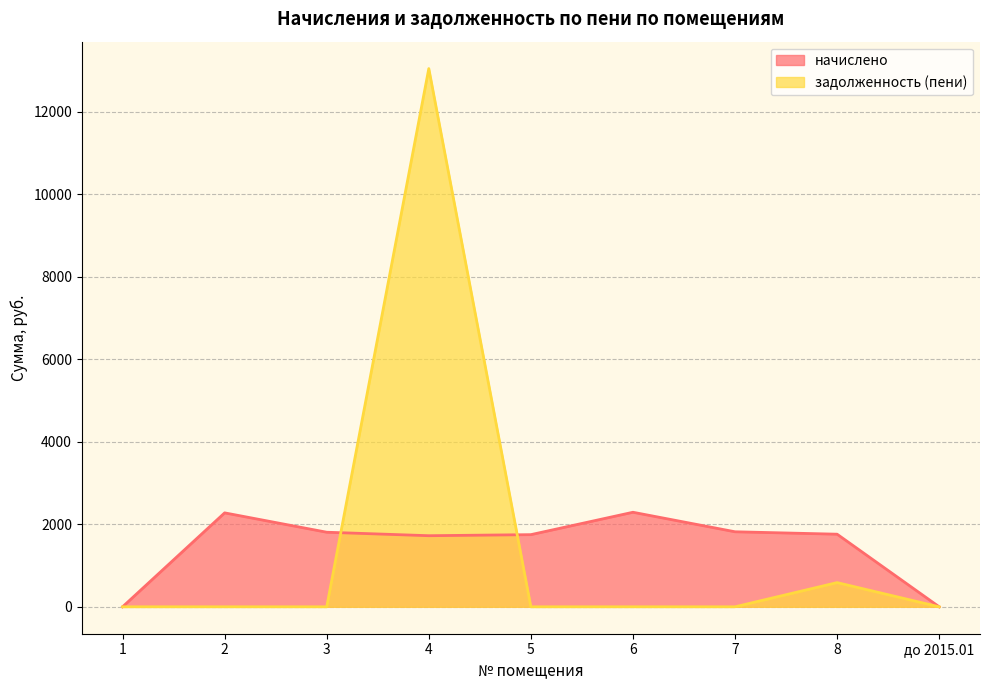

True or false: начислено and задолженность (пени) intersect in this chart.

True